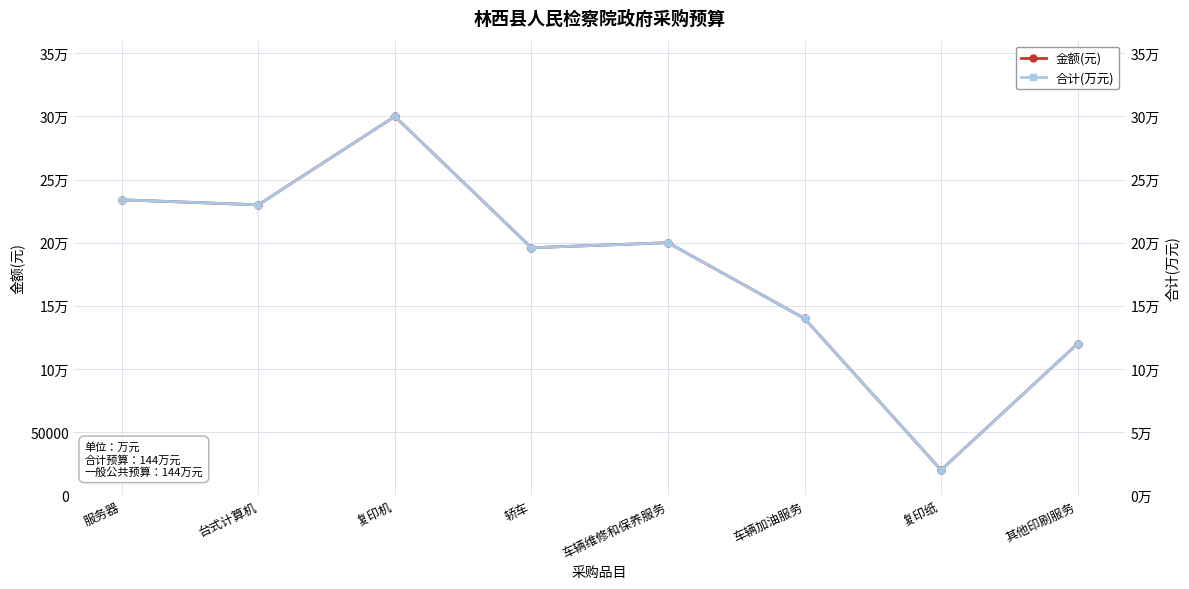

Reading left to right, list all the values displayed in this chart.

金额(元): 服务器=234000.0	台式计算机=230000.0	复印机=300000.0	轿车=196000.0	车辆维修和保养服务=200000.0	车辆加油服务=140000.0	复印纸=20000.0	其他印刷服务=120000.0
合计(万元): 服务器=23.4	台式计算机=23.0	复印机=30.0	轿车=19.6	车辆维修和保养服务=20.0	车辆加油服务=14.0	复印纸=2.0	其他印刷服务=12.0